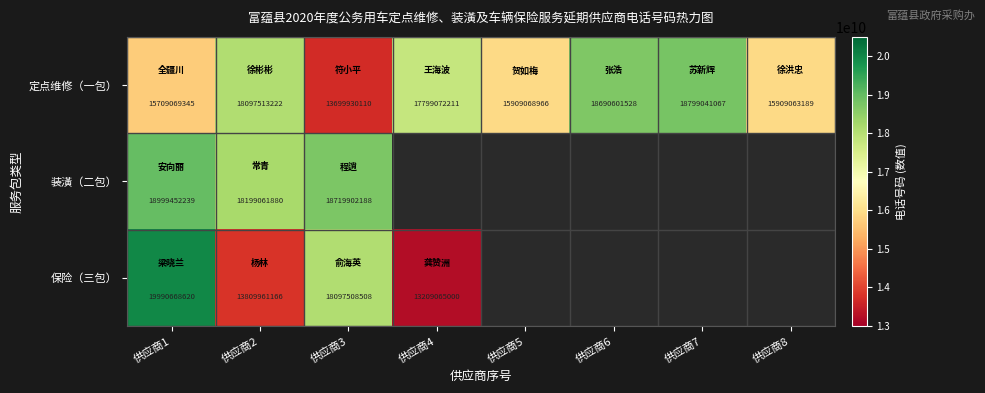

Between 供应商2 and 供应商3, which series saw the biggest shift?

定点维修（一包）